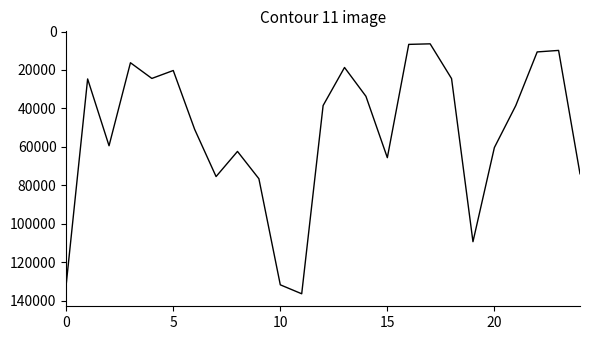

What is the greatest value displayed?

136464